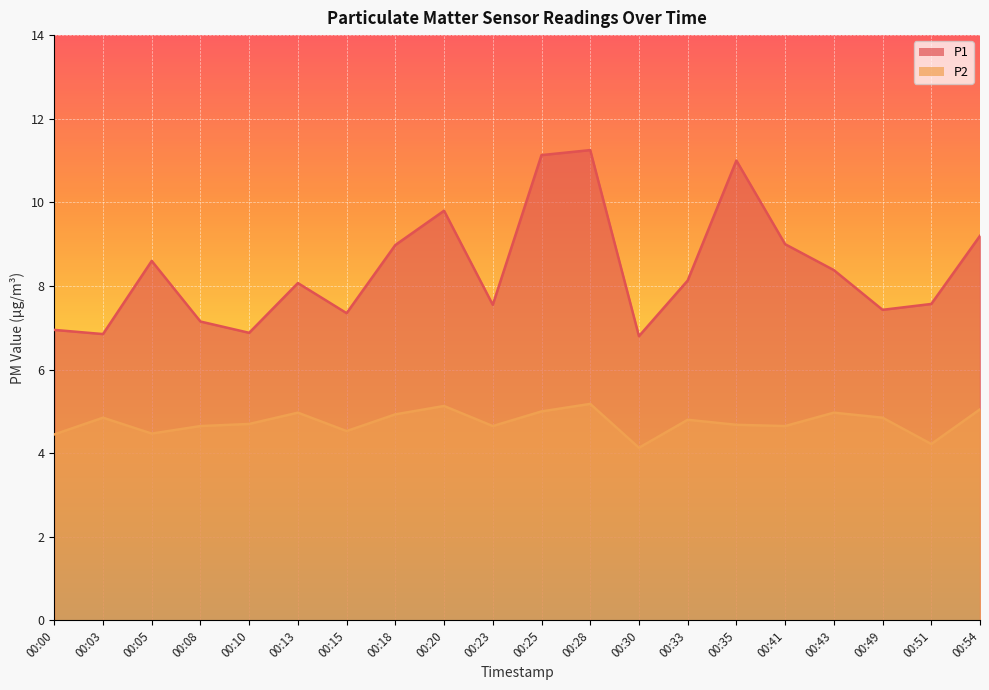

Is it true that P1 equals 7.6 at 00:51?

True